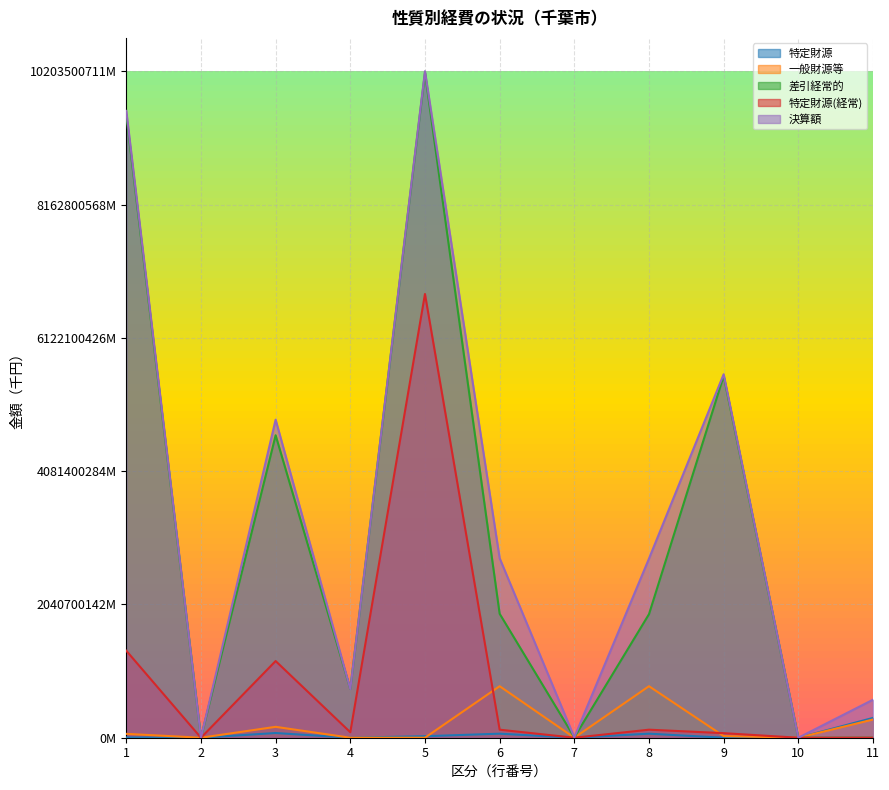

Rank the categories by 決算額 value from lowest to highest.

2, 10, 7, 11, 4, 8, 6, 3, 9, 1, 5